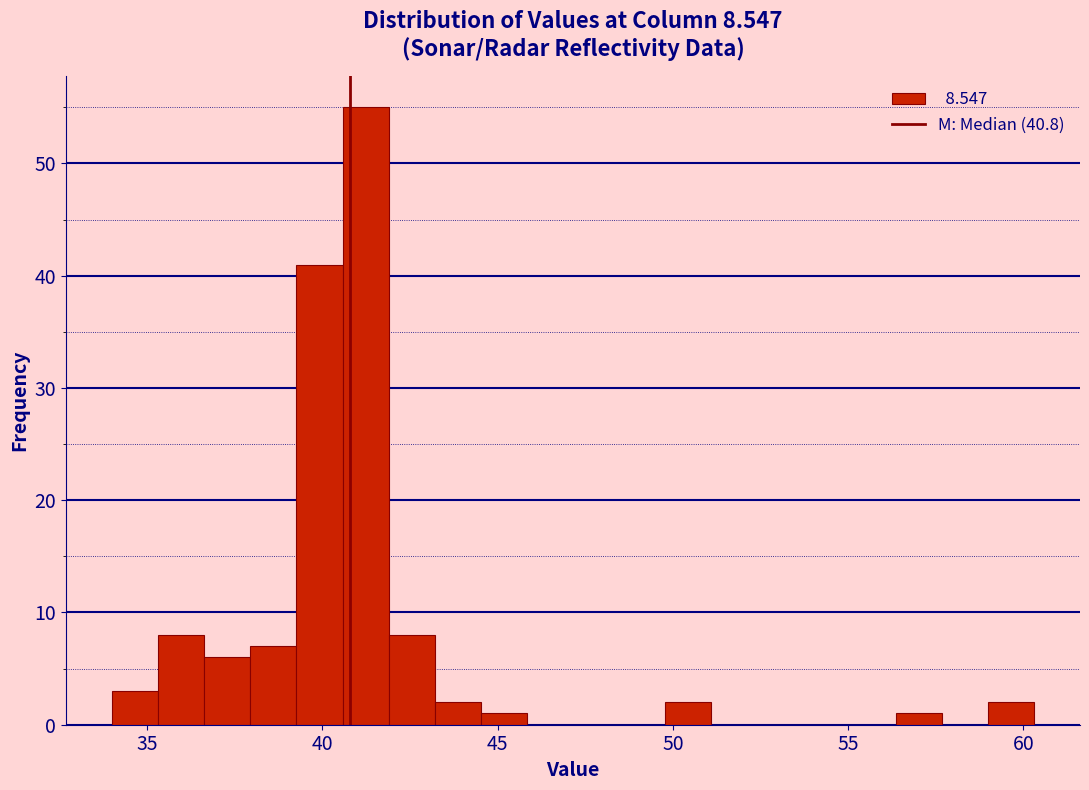

Read against the x-axis, roughly where is the centre of the tallest bar?

41.0